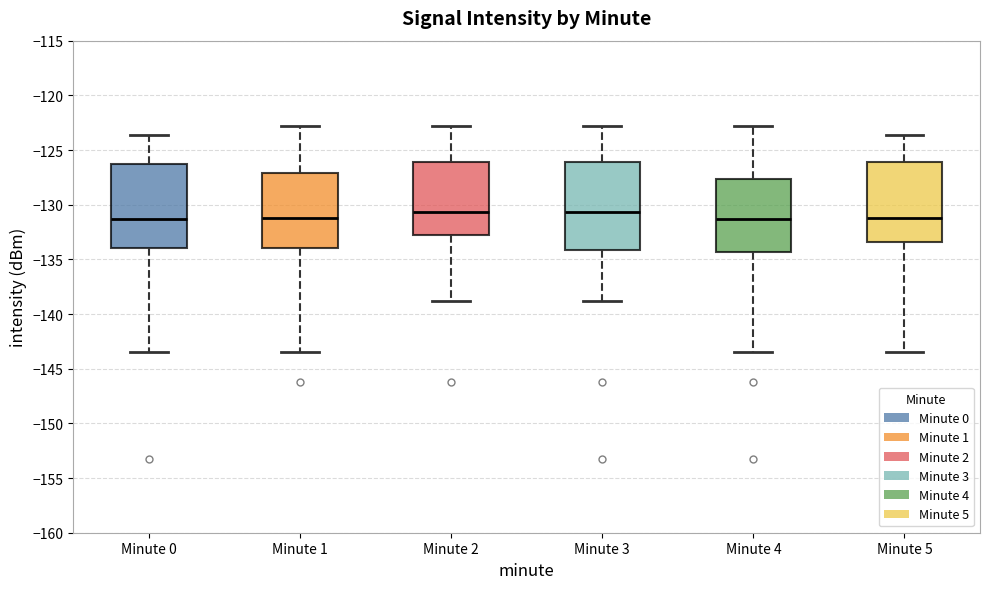

Reading left to right, transcribe this box plot: for each box, give where its median line is, the range the box spans, and where its two whiskers end, as read against the y-axis. The values are not printed on the chart, so give them approximately, as read against the axis.

Minute 0: median -131.5, box -134.0 to -126.5, whiskers -143.5 to -123.5
Minute 1: median -131.0, box -134.0 to -127.0, whiskers -143.5 to -123.0
Minute 2: median -130.5, box -132.5 to -126.0, whiskers -139.0 to -123.0
Minute 3: median -130.5, box -134.0 to -126.0, whiskers -139.0 to -123.0
Minute 4: median -131.5, box -134.5 to -127.5, whiskers -143.5 to -123.0
Minute 5: median -131.0, box -133.5 to -126.0, whiskers -143.5 to -123.5